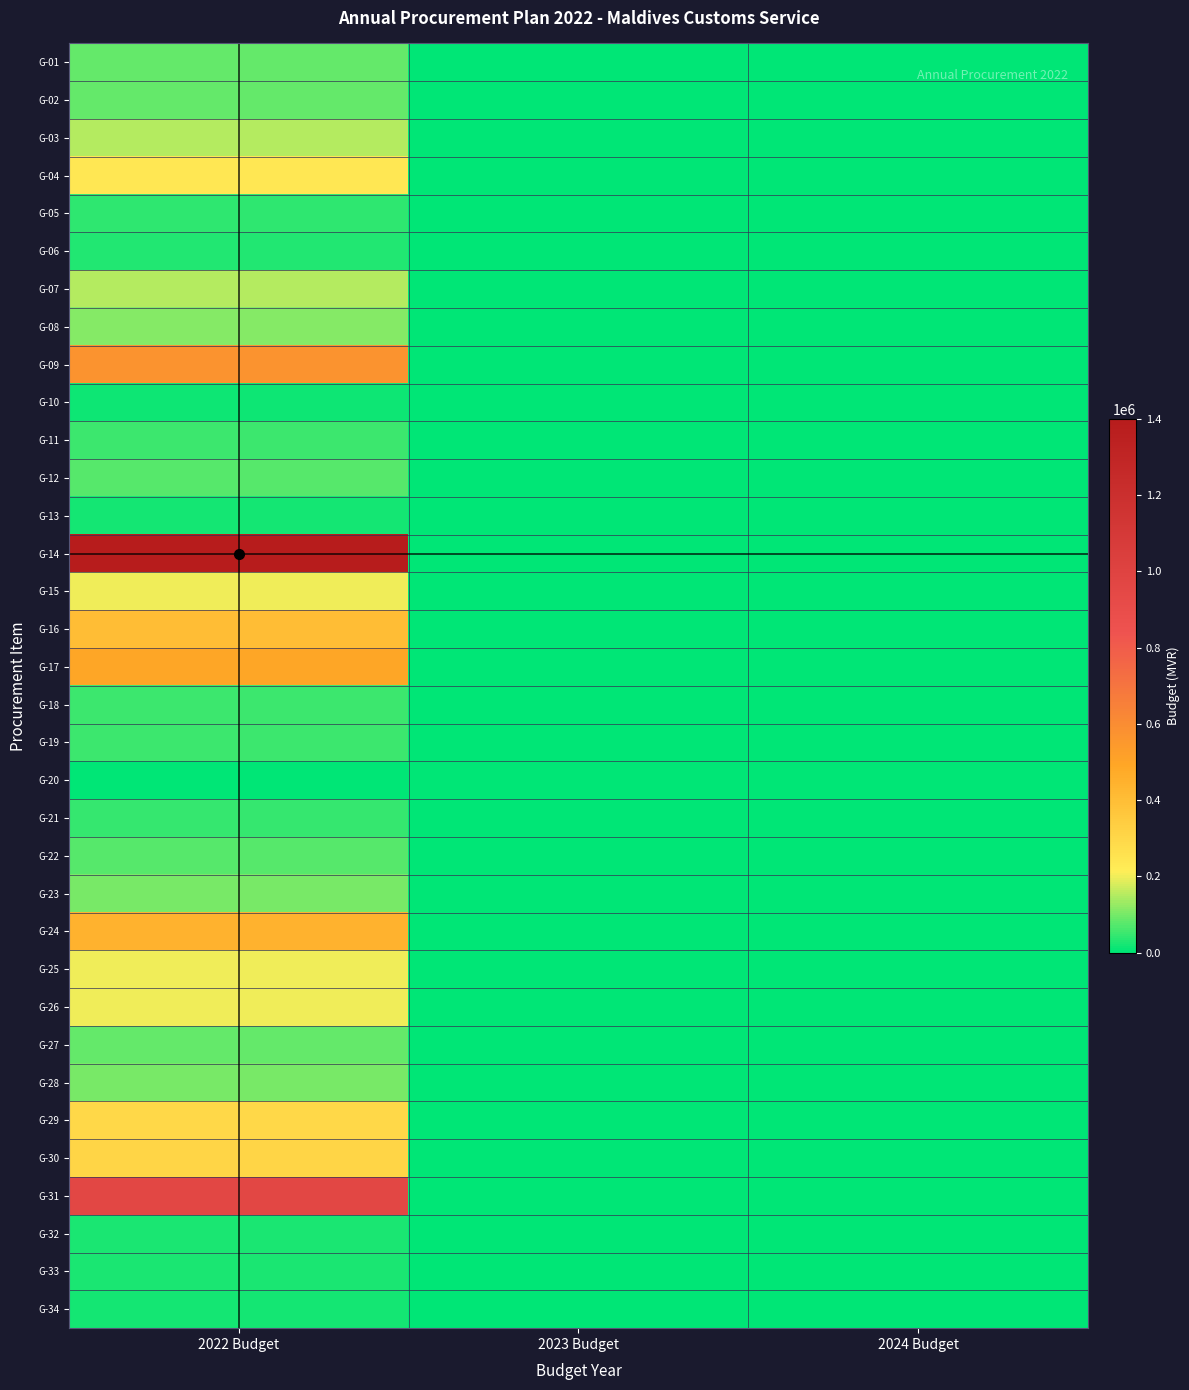

Count the number of data series in this chart.

34